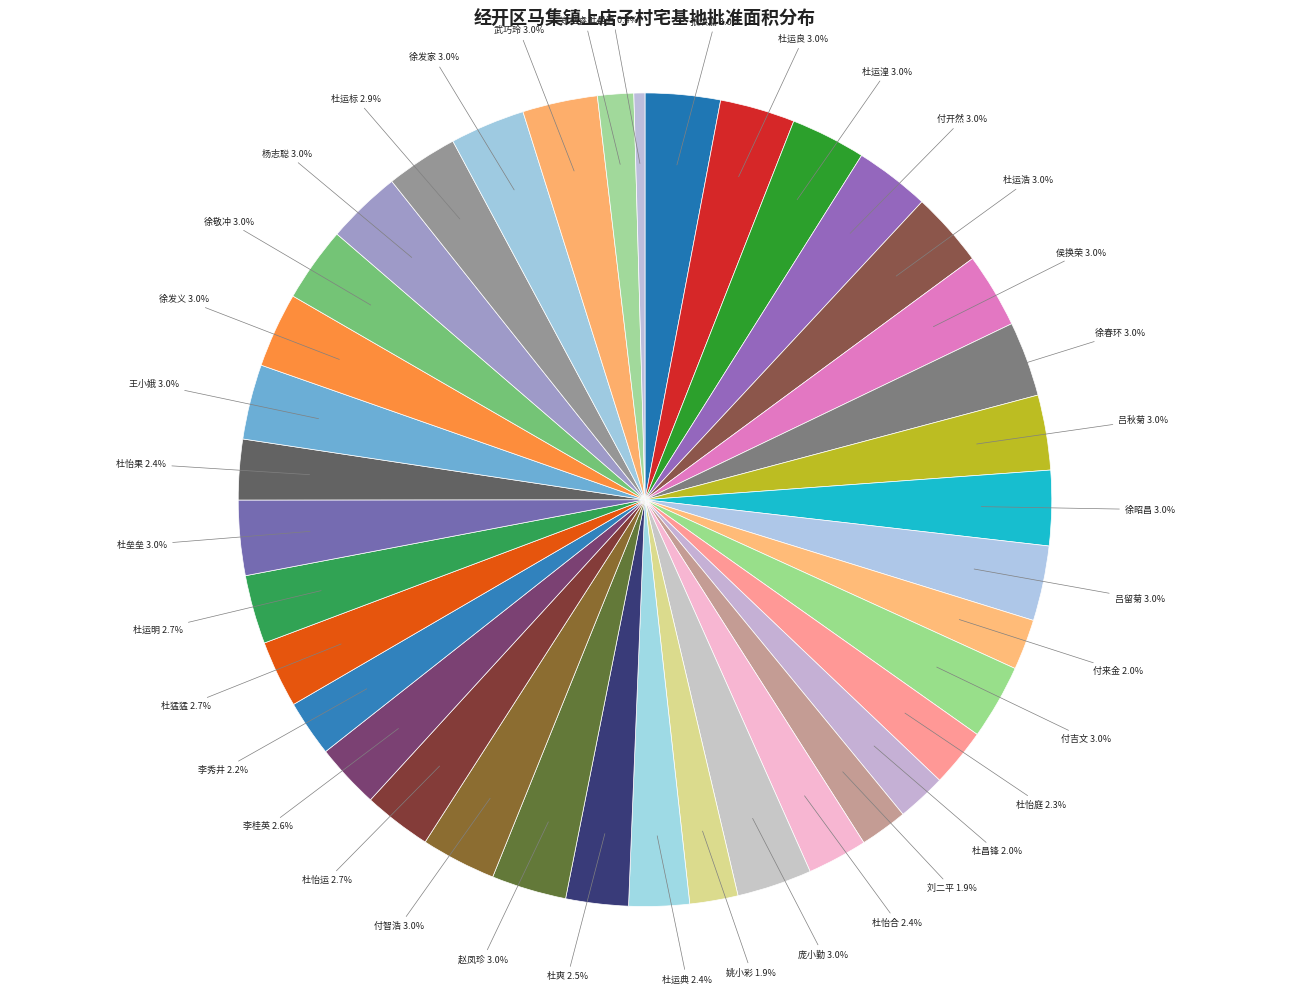

Does any single category account for the majority?

No